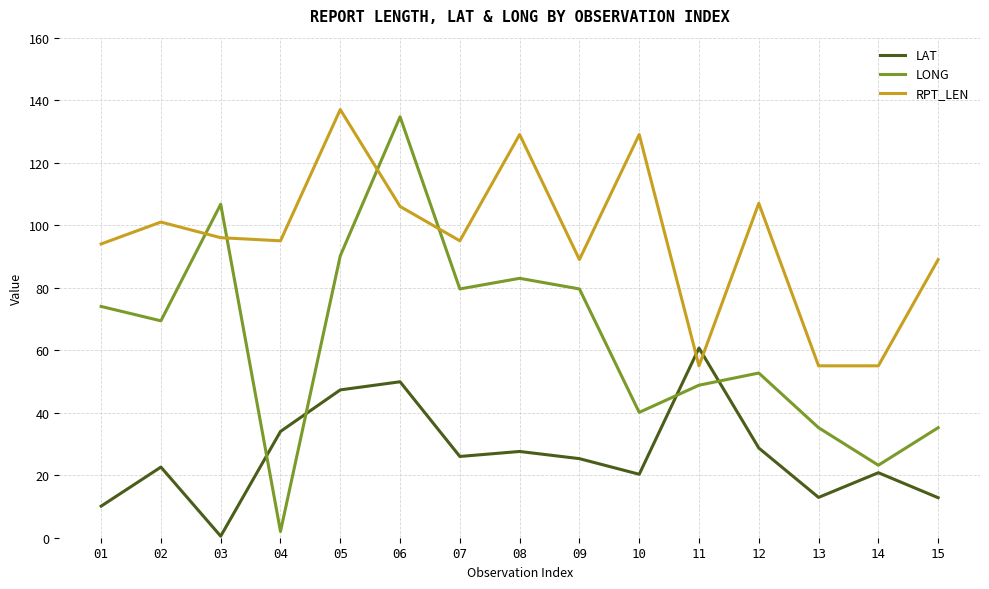

The value of RPT_LEN at 01 is 94.0. True or false?

True